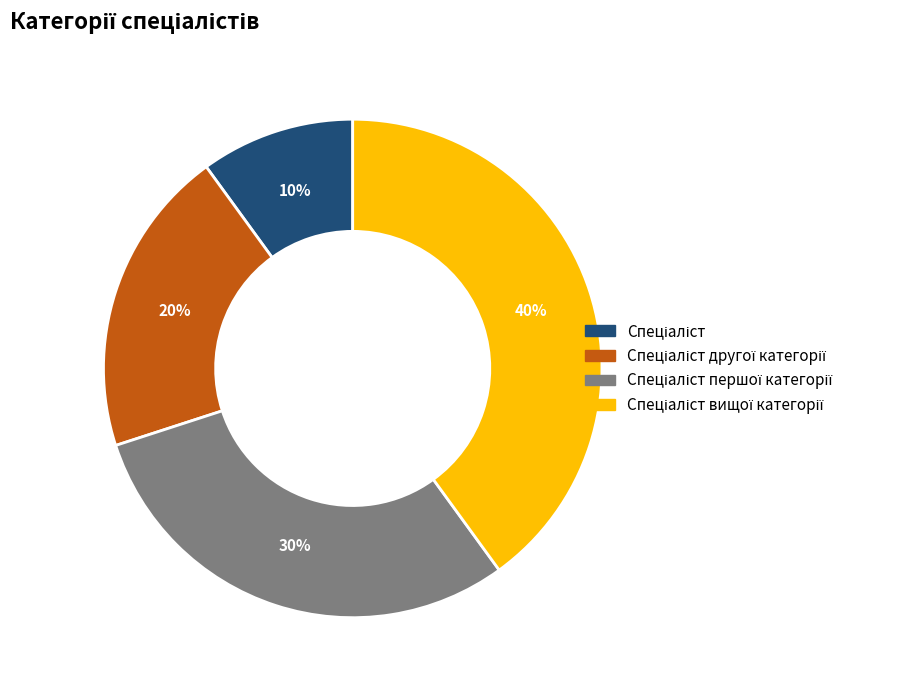

Is there a majority slice in this chart?

No